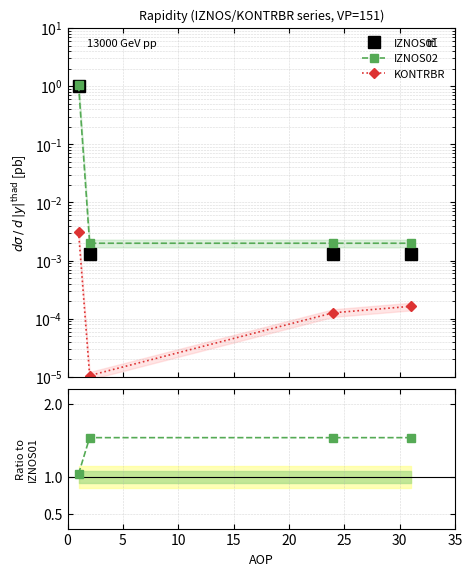

Which series changed the most between 5 and 15?

KONTRBR